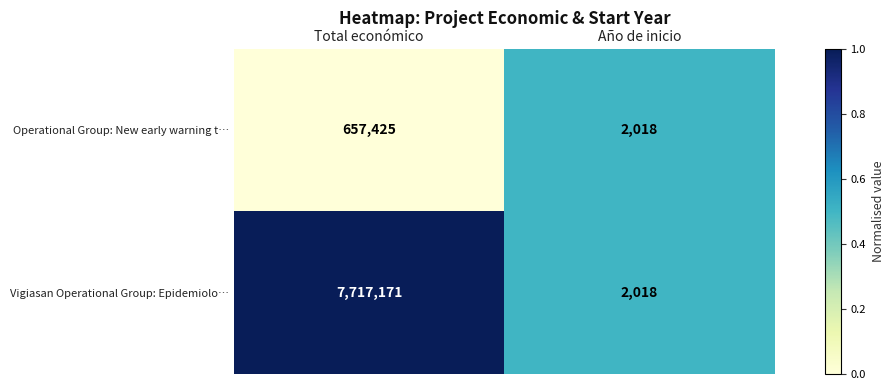

How many distinct data groups are displayed?

2